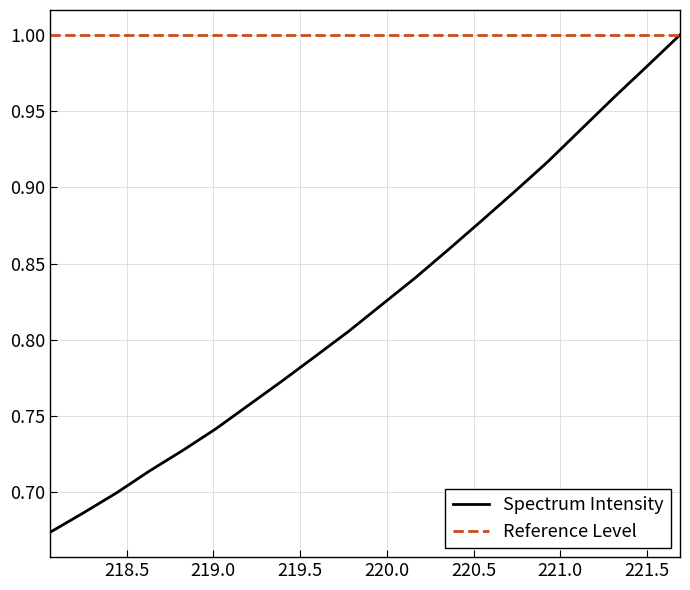

List the series in order of their overall mean, lowest first.

Spectrum Intensity, Reference Level